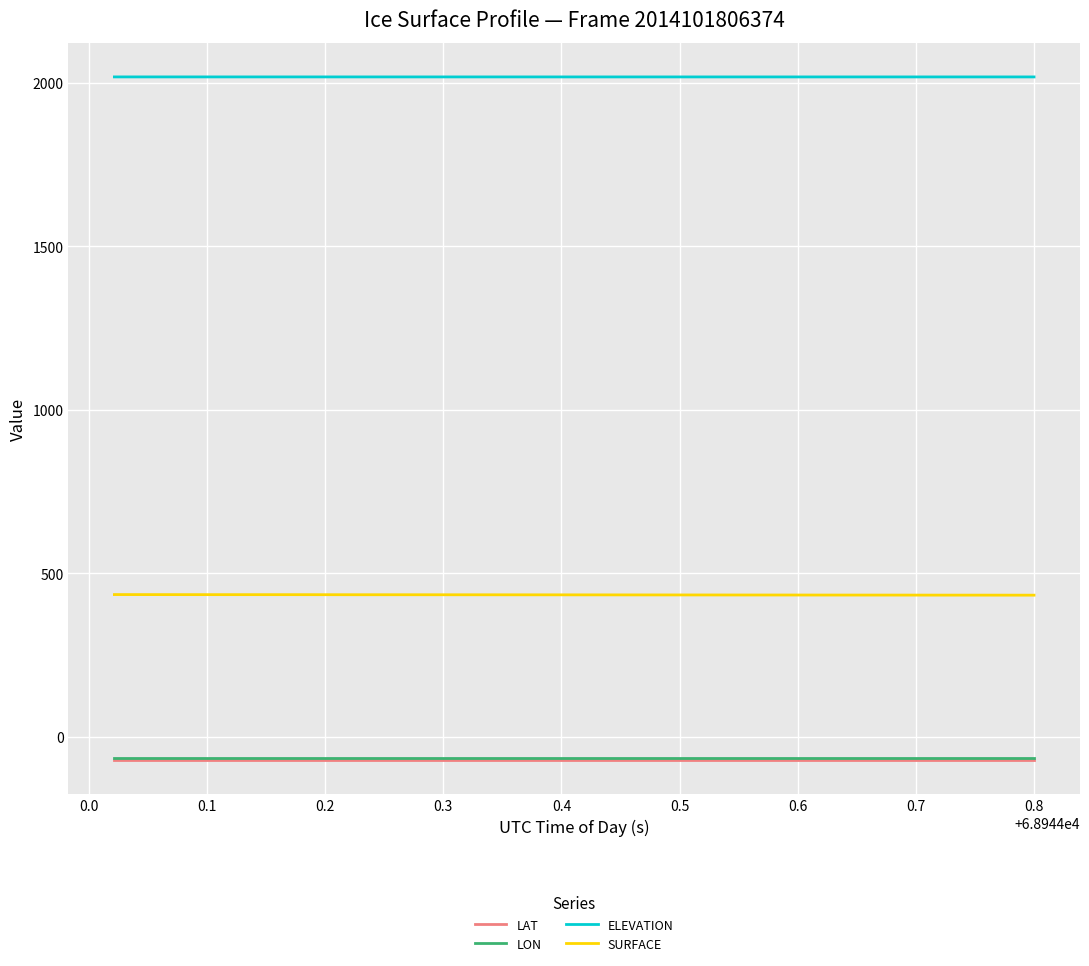

What is the greatest value displayed?

2017.4